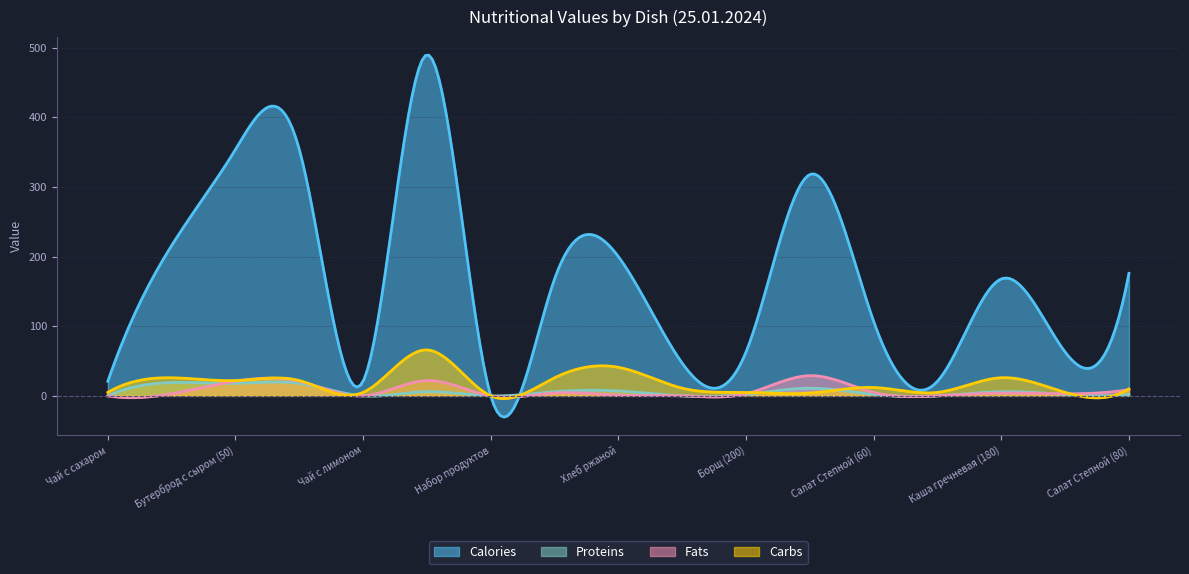

How many interior local valleys does the Calories series have?

5